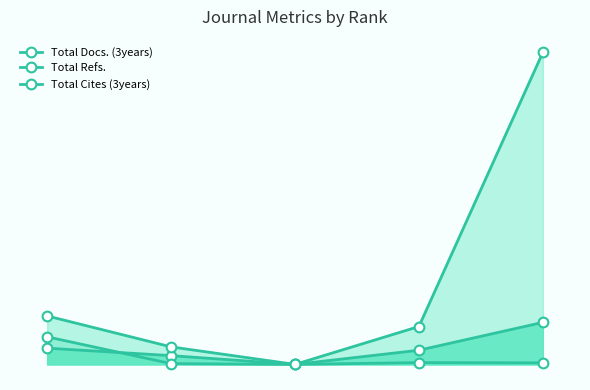

What is the total value across all series at 4?

209